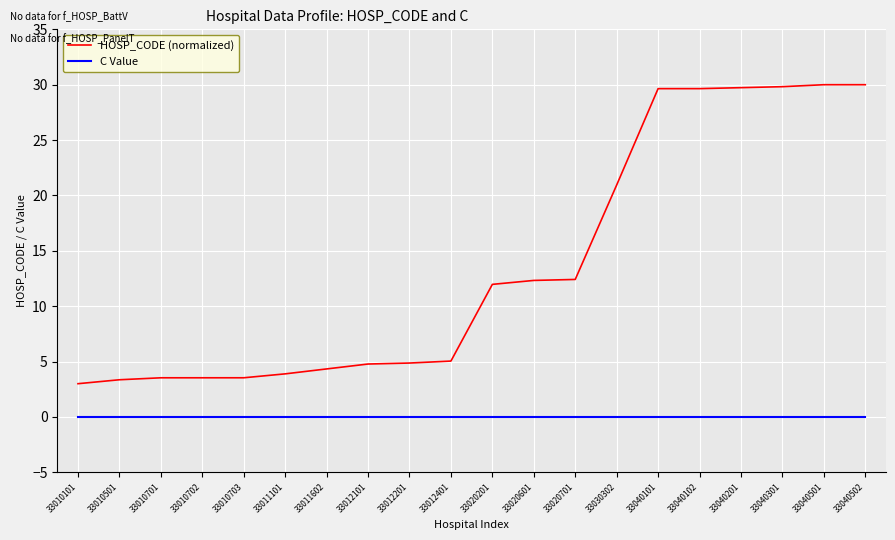

Rank the series by their maximum value, from highest to lowest.

HOSP_CODE (normalized), C Value